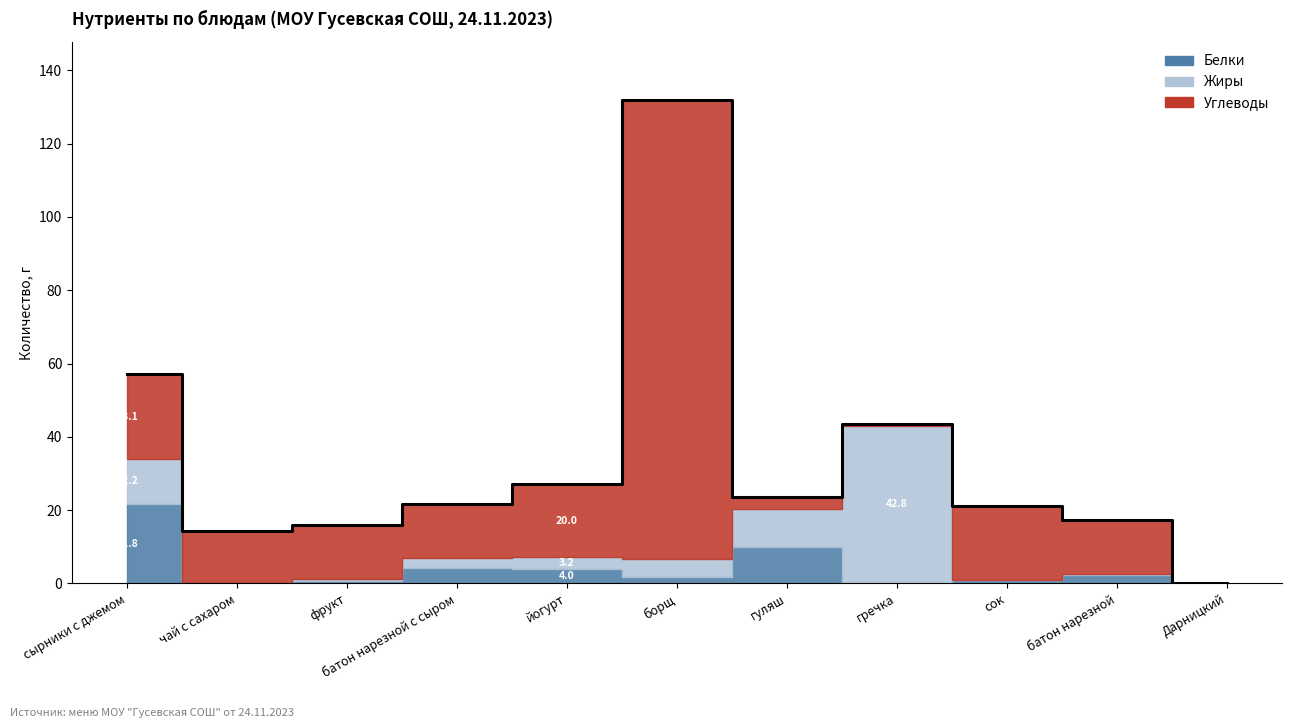

Does the chart display data point markers on the line(s)?

No